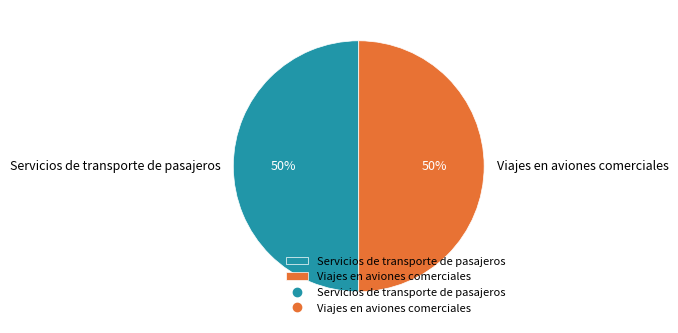

Approximately how many times larger is the value at Servicios de transporte de pasajeros compared to Viajes en aviones comerciales?

1.0